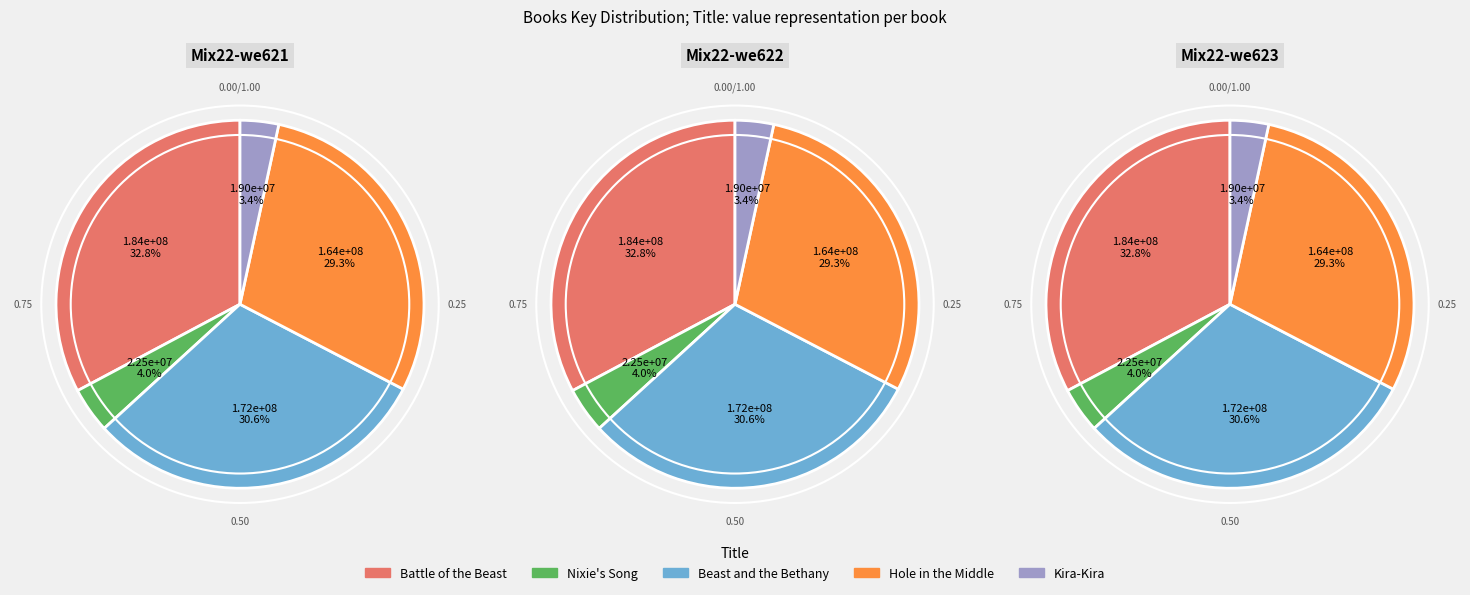

Which category has the smallest portion of the pie?

Kira-Kira